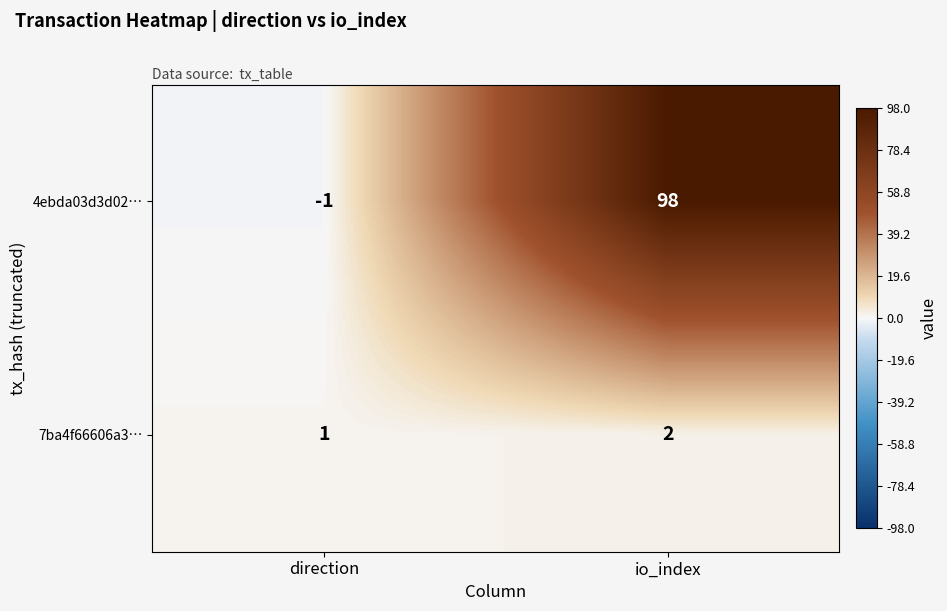

Where is 7ba4f66606a3… nearest to the value 1?

direction